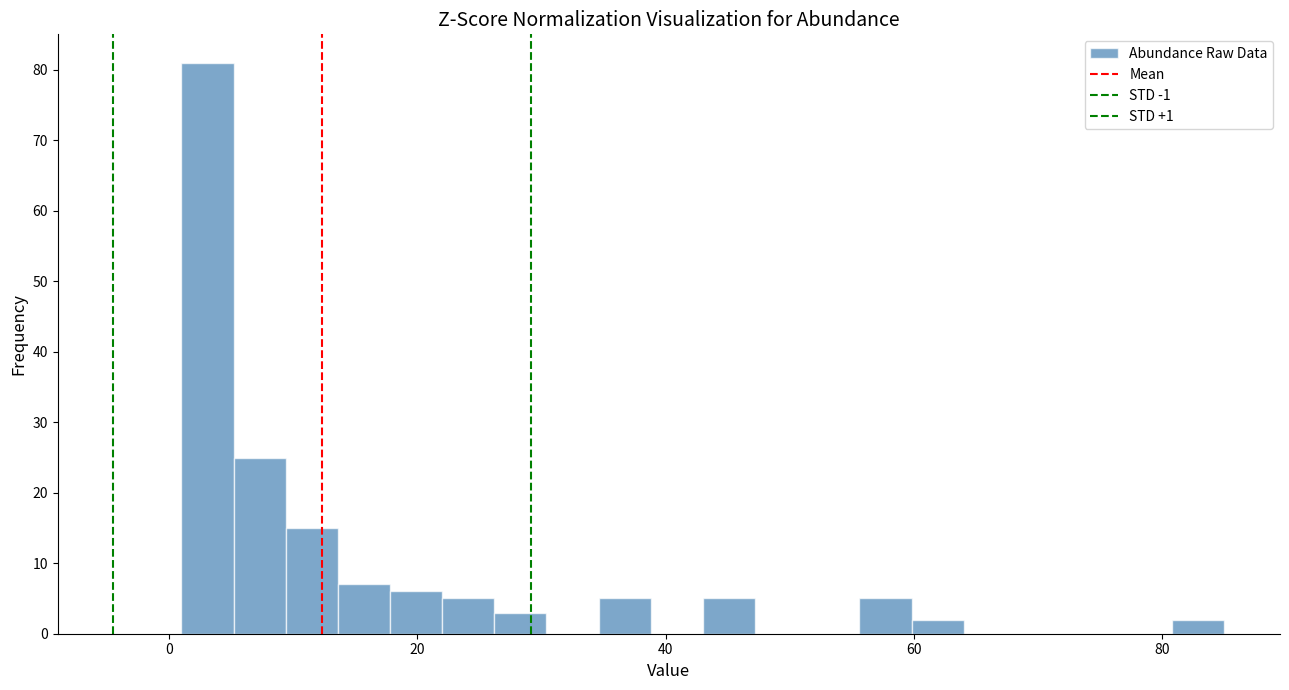

Around what value on the x-axis is the tallest bar? Give the approximate position of its centre, as read against the axis.

4